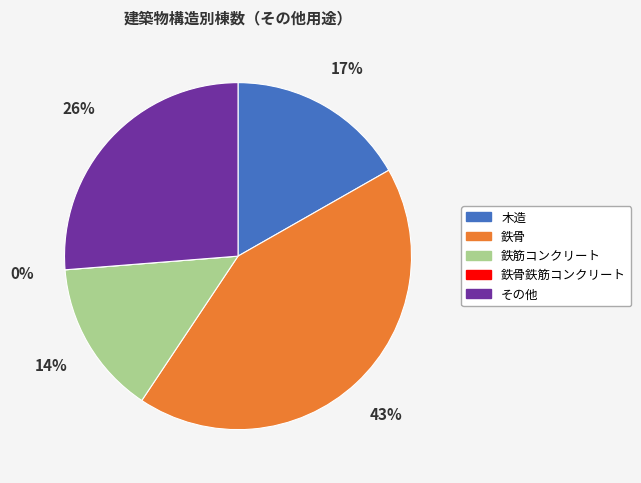

Count the number of slices in the pie.

5